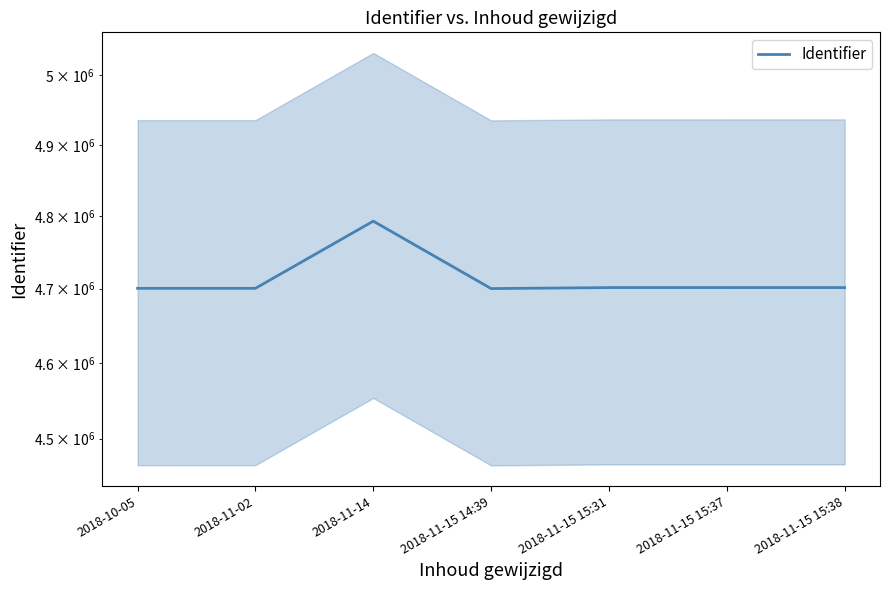

List the labels in order of value, smallest first.

2018-11-15 14:39, 2018-10-05, 2018-11-02, 2018-11-15 15:37, 2018-11-15 15:31, 2018-11-15 15:38, 2018-11-14